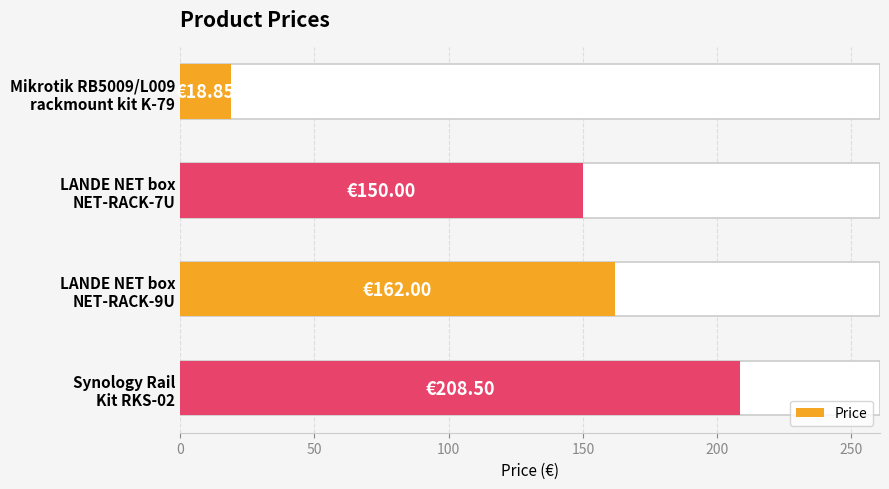

The value at LANDE NET box NET-RACK-9U is 162.0. True or false?

True